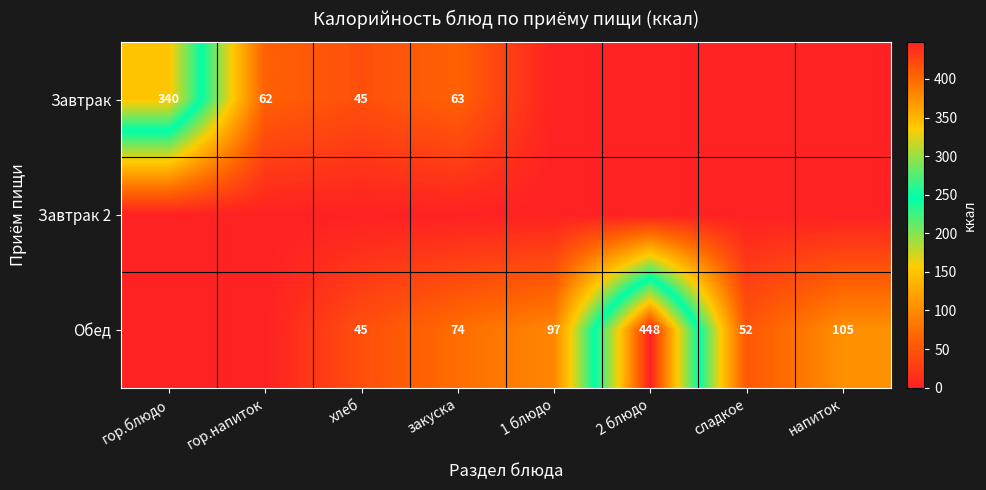

Is it true that Обед equals 17 at хлеб?

False